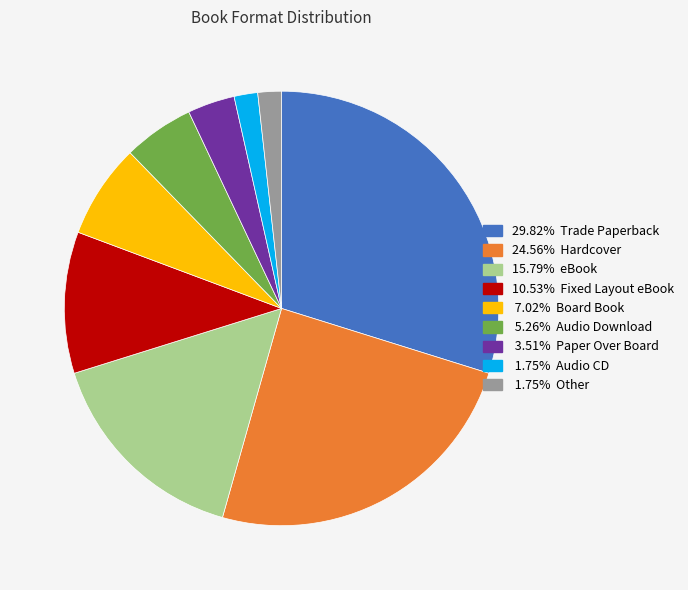

How many segments does this pie chart have?

9